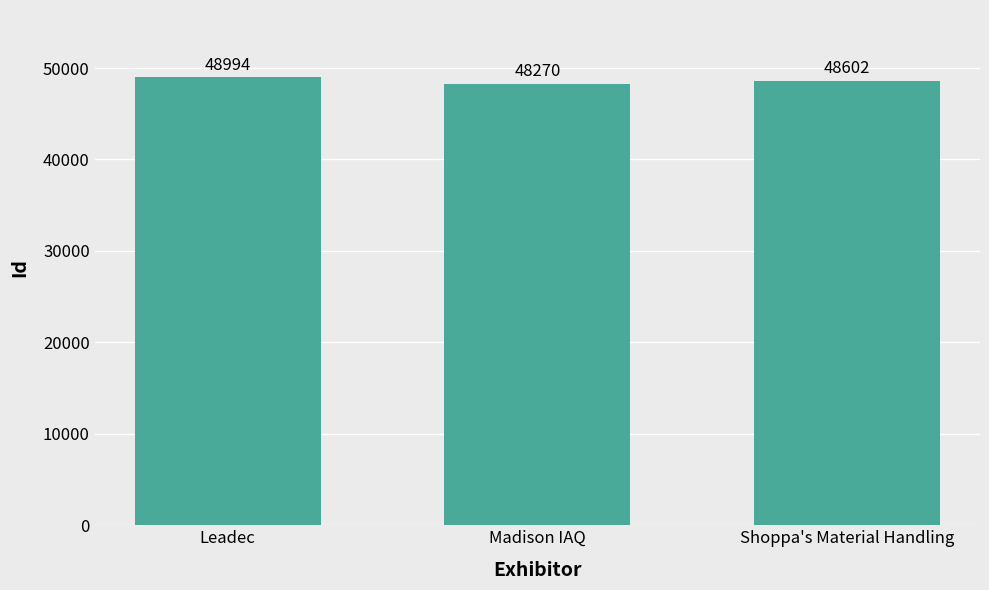

At which label does the data first exceed 48602?

Leadec